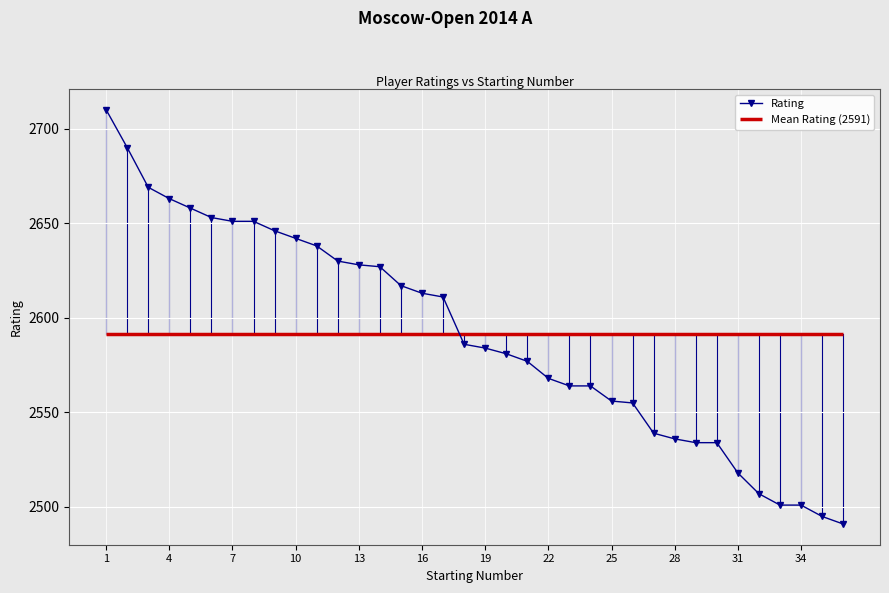

How many lines are shown in the chart?

1